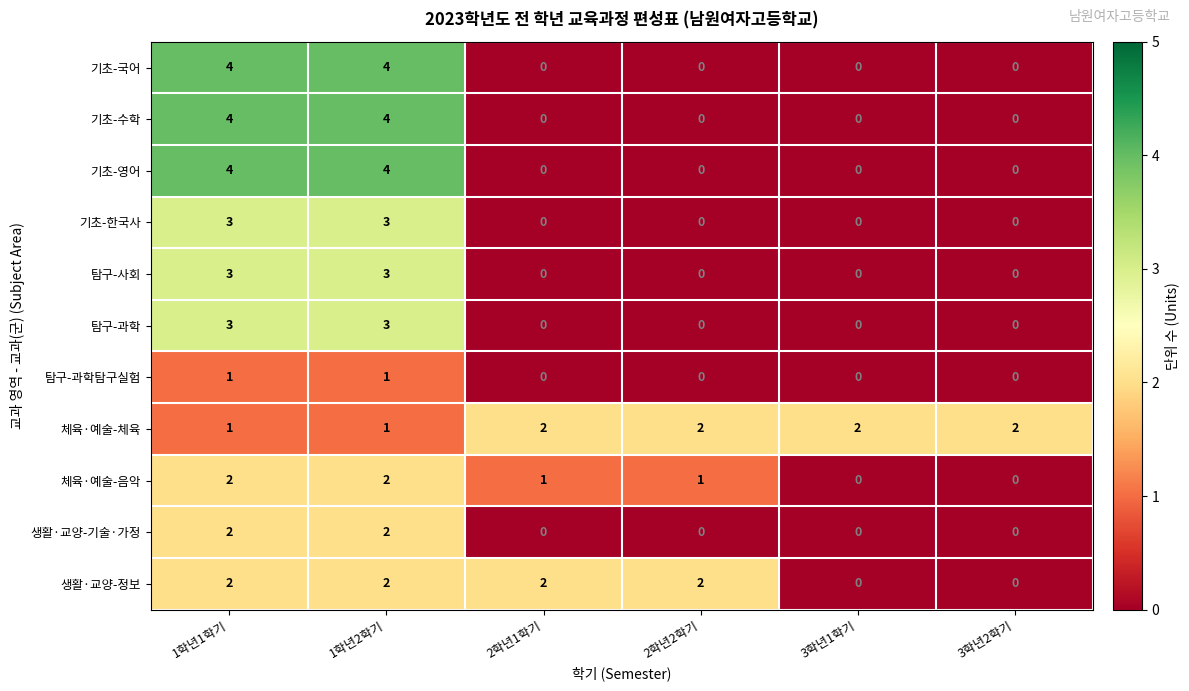

How many 생활·교양-정보 values are between 0 and 2?

6